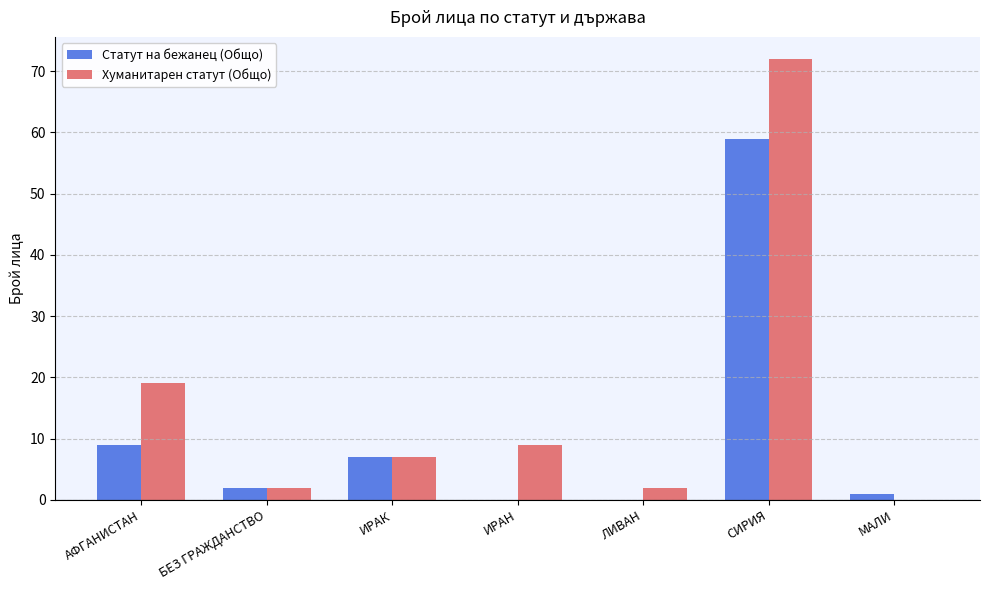

What are all the series names shown in the legend?

Статут на бежанец (Общо), Хуманитарен статут (Общо)